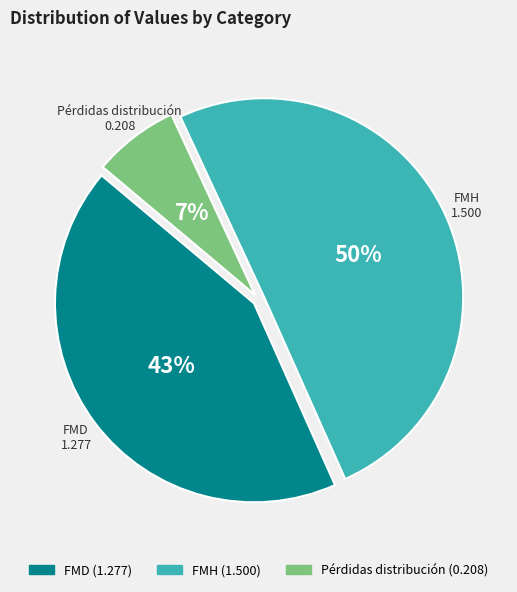

How many segments does this pie chart have?

3